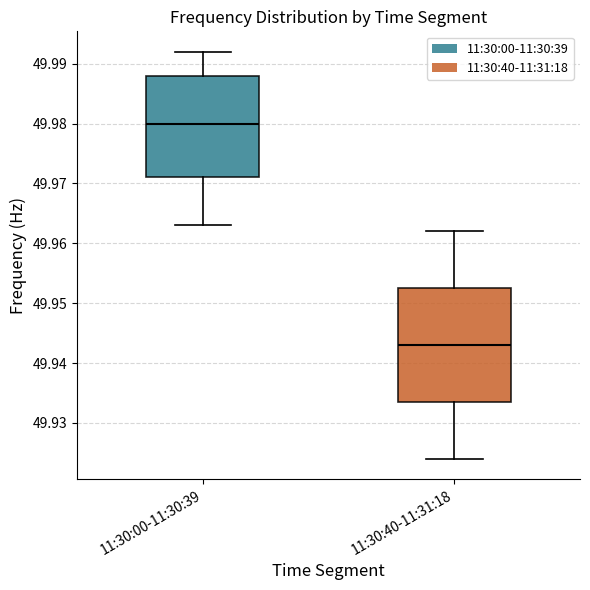

Which box is the tallest, from its lower edge to its upper edge?

11:30:40-11:31:18